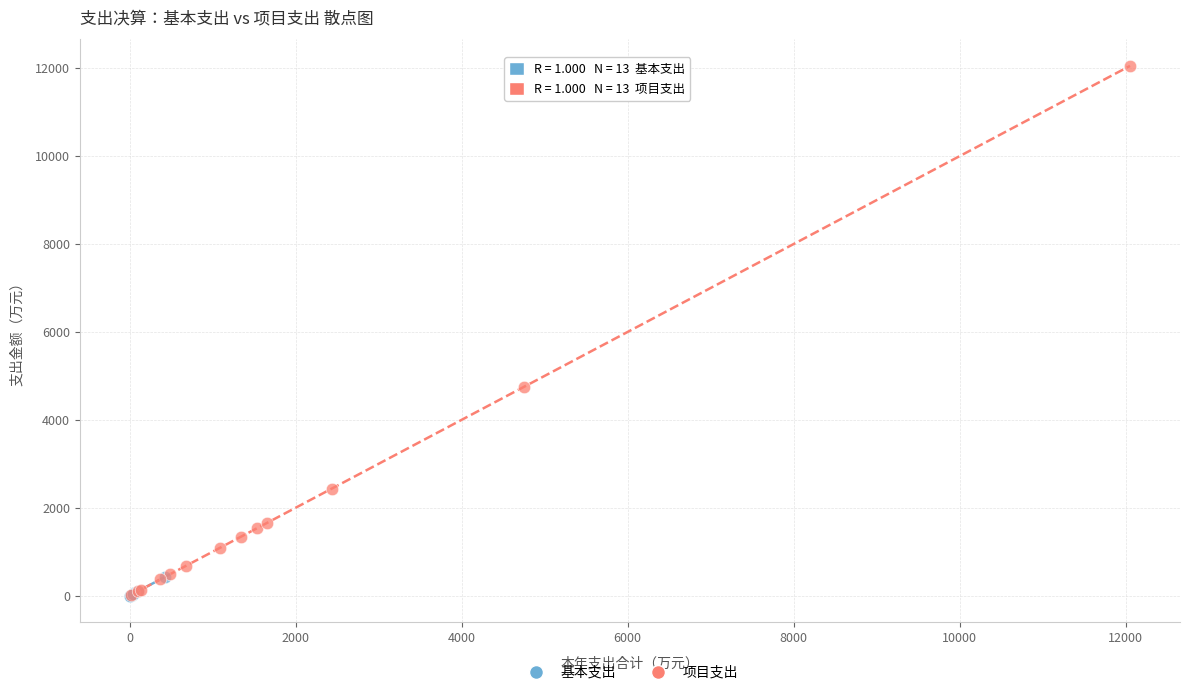

Which series has the largest Y range (max minus min)?

项目支出